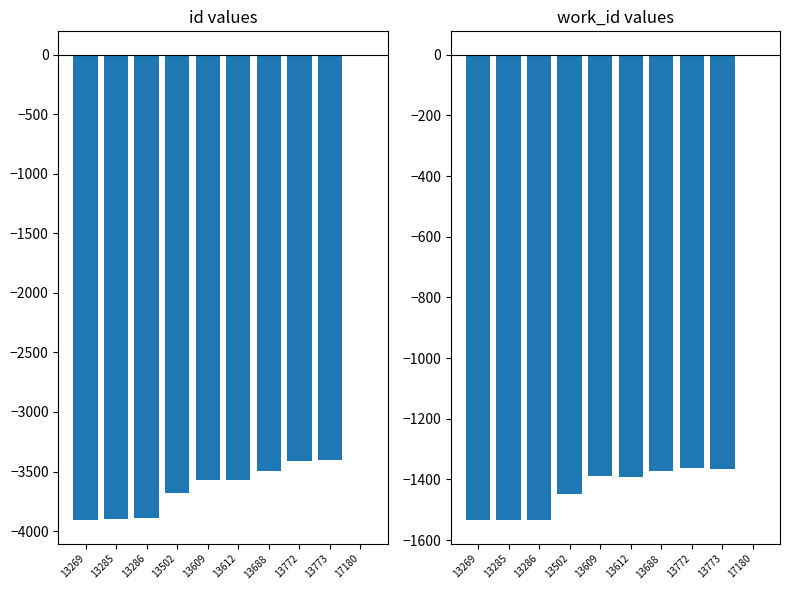

At 13773, list the series in order from largest to smallest.

work_id, id